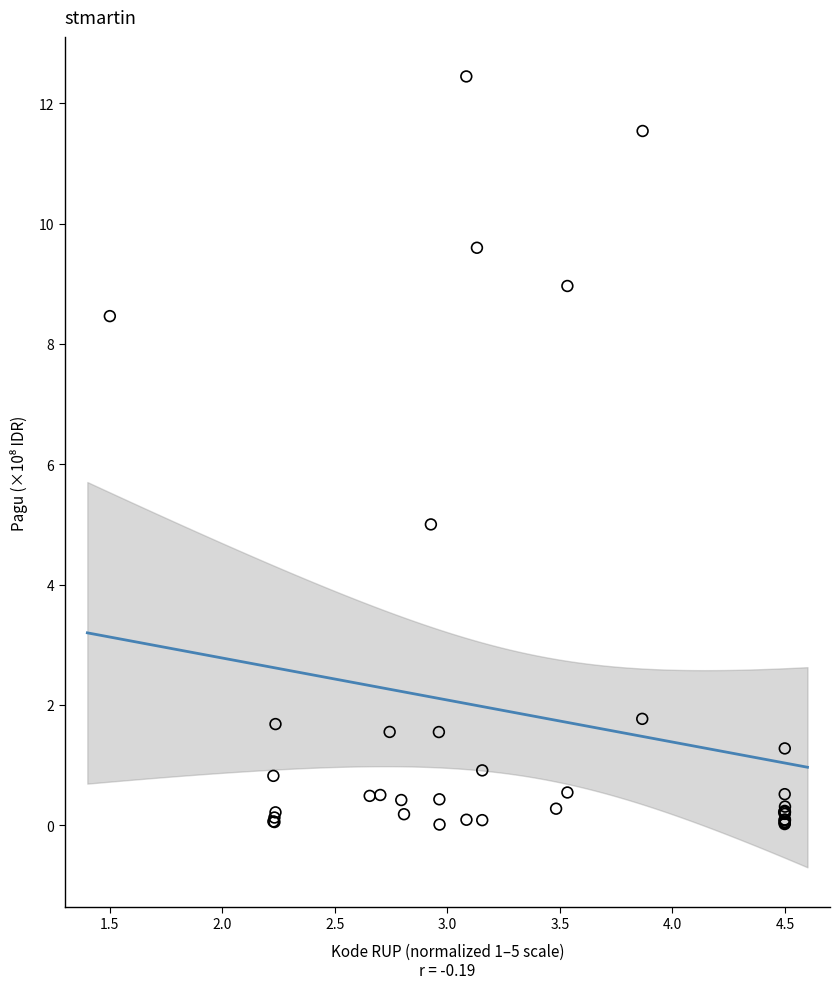

What Y value in the scatter plot is closest to 6?

5.0